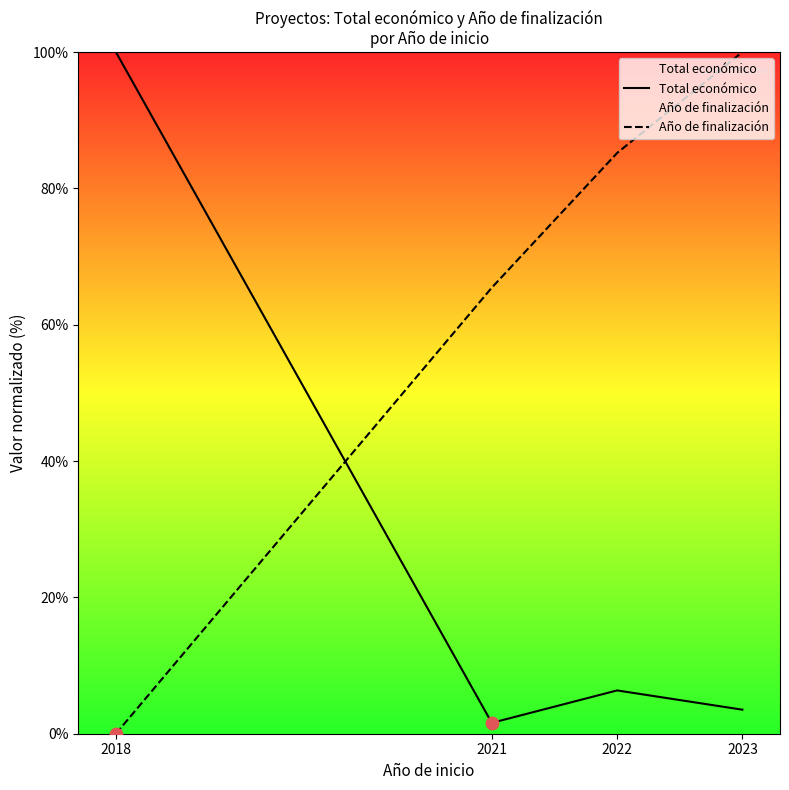

At how many categories does at least one series exceed 48?

4